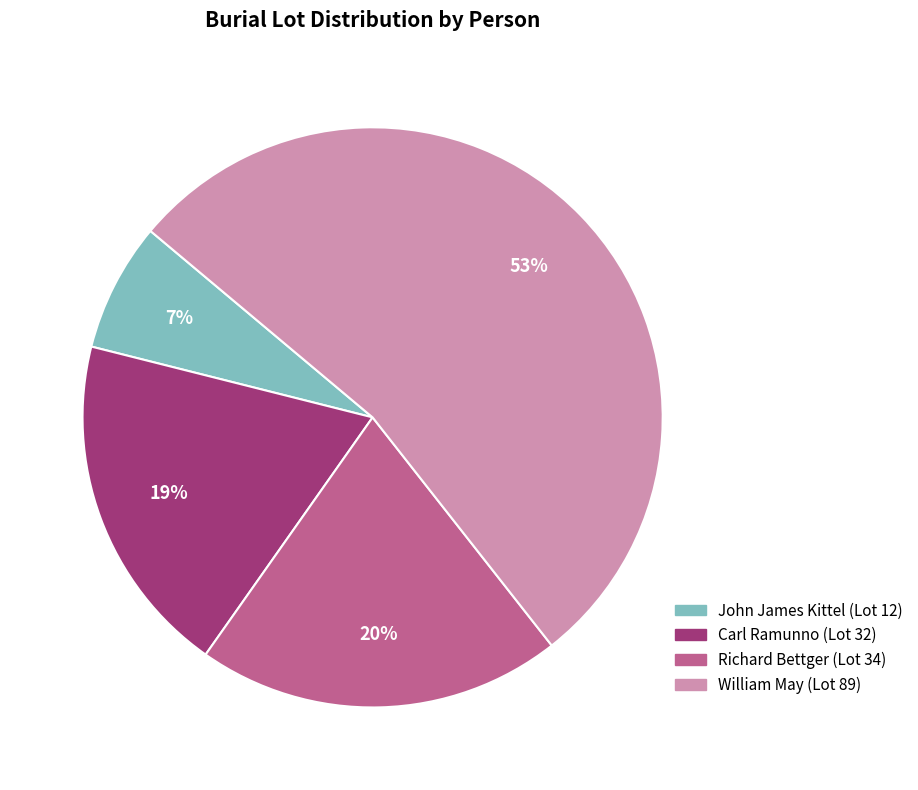

Is Carl Ramunno the majority of the pie?

No